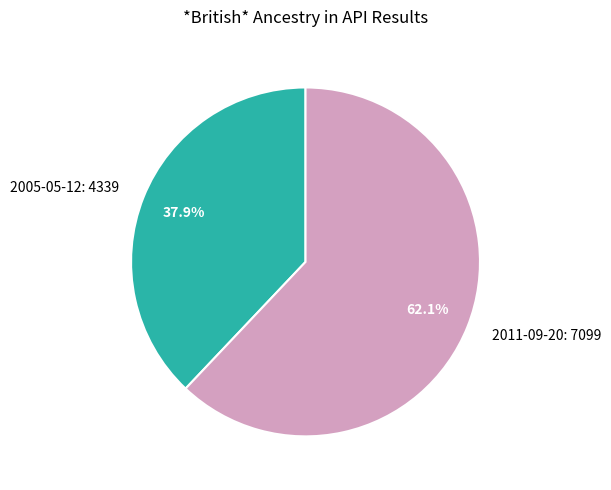

Which category accounts for the majority?

2011-09-20